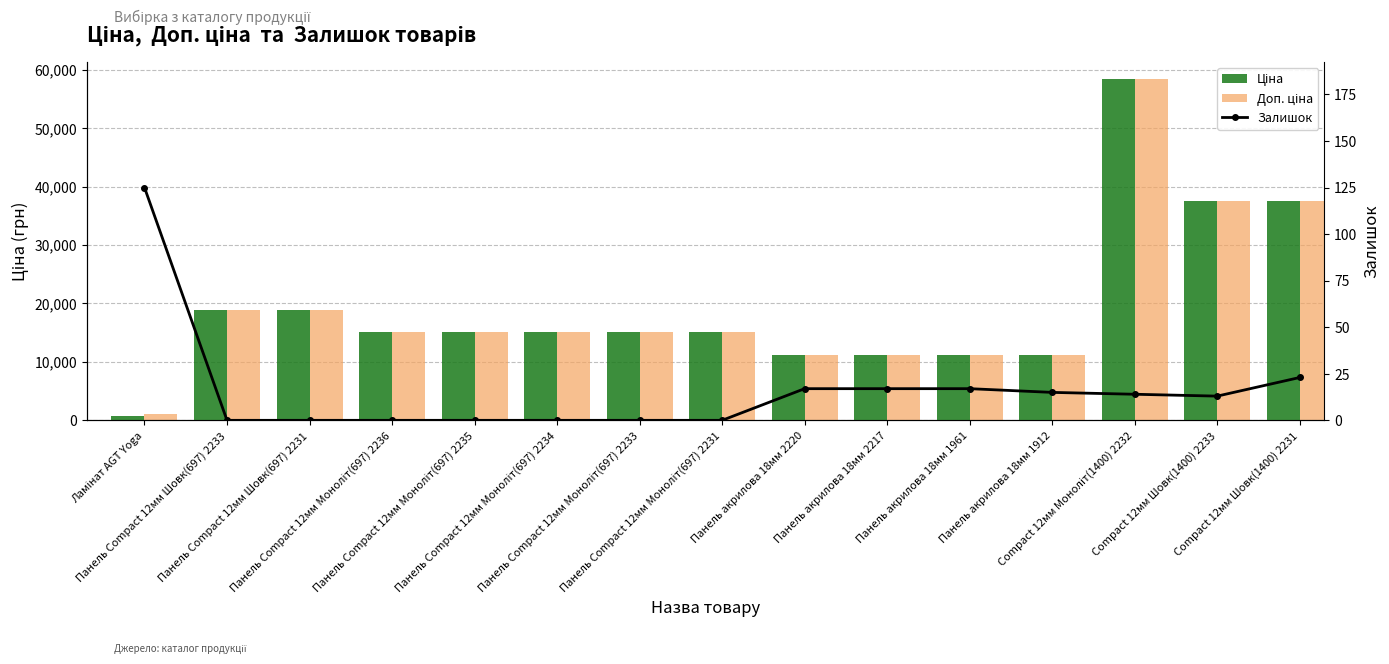

Reading left to right, extract all data points from this chart.

Ціна: 818.5	18796.8	18796.8	15120.0	15120.0	15120.0	15120.0	15120.0	11188.2	11188.2	11188.2	11188.2	58426.5	37593.6	37593.6
Доп. ціна: 1109.2	18796.8	18796.8	15120.0	15120.0	15120.0	15120.0	15120.0	11188.2	11188.2	11188.2	11188.2	58426.5	37593.6	37593.6
Залишок: 125.0	0.0	0.0	0.0	0.0	0.0	0.0	0.0	17.0	17.0	17.0	15.0	14.0	13.0	23.0